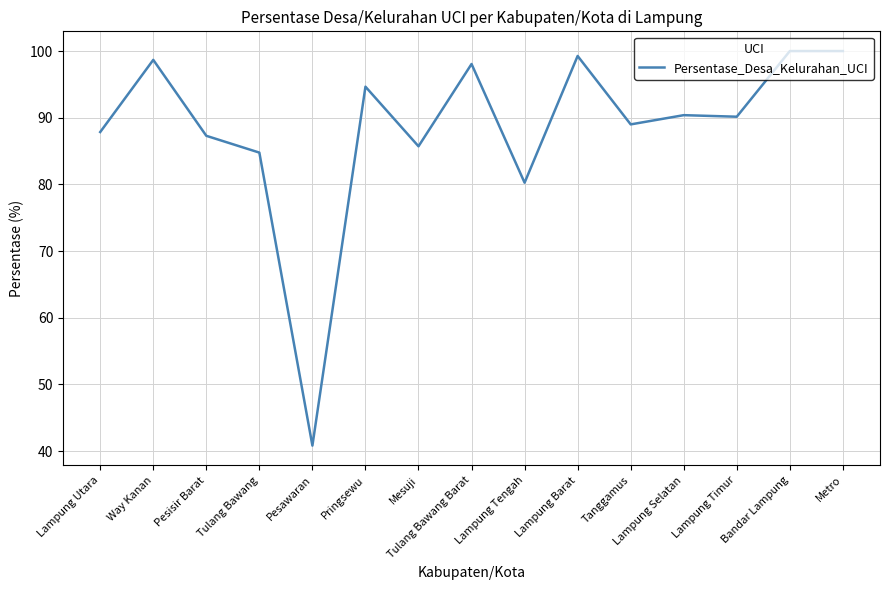

At which label is the value closest to 70?

Lampung Tengah